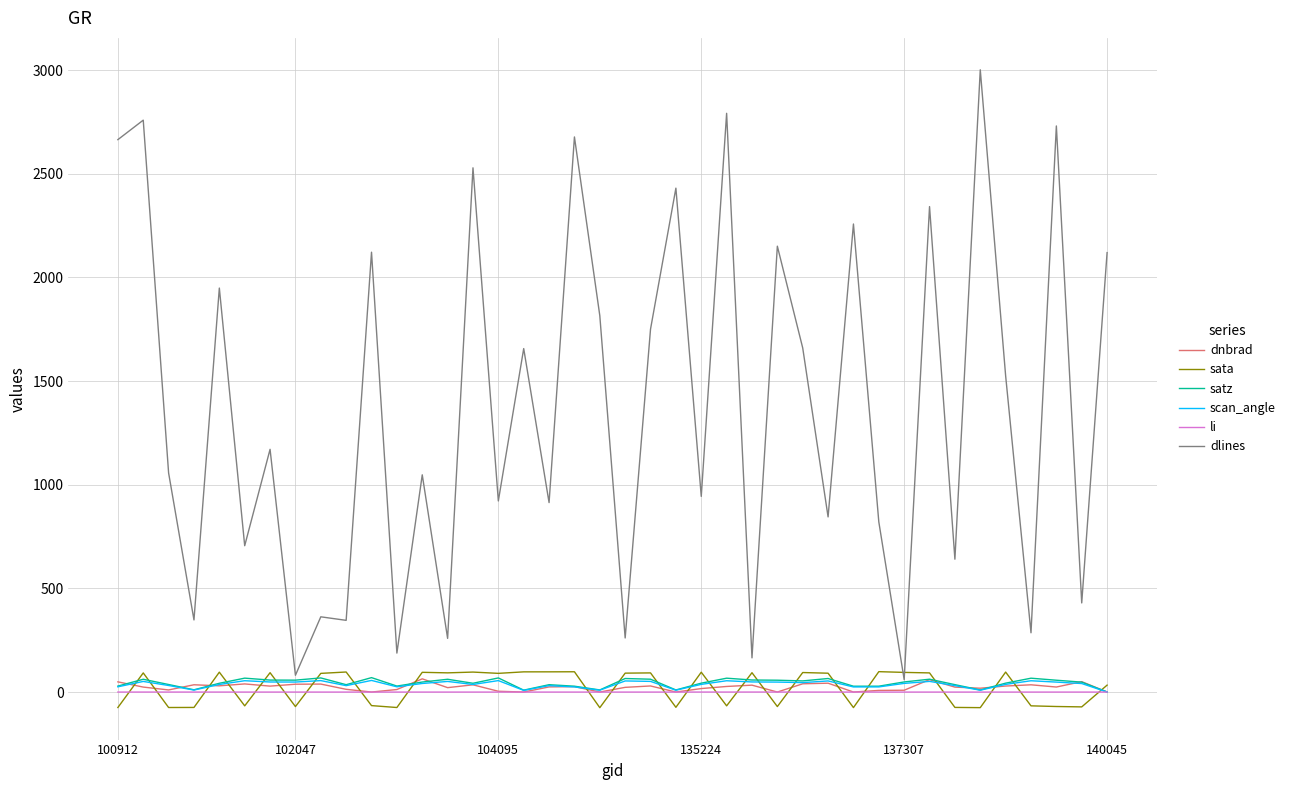

Count the number of categories in the chart.

40